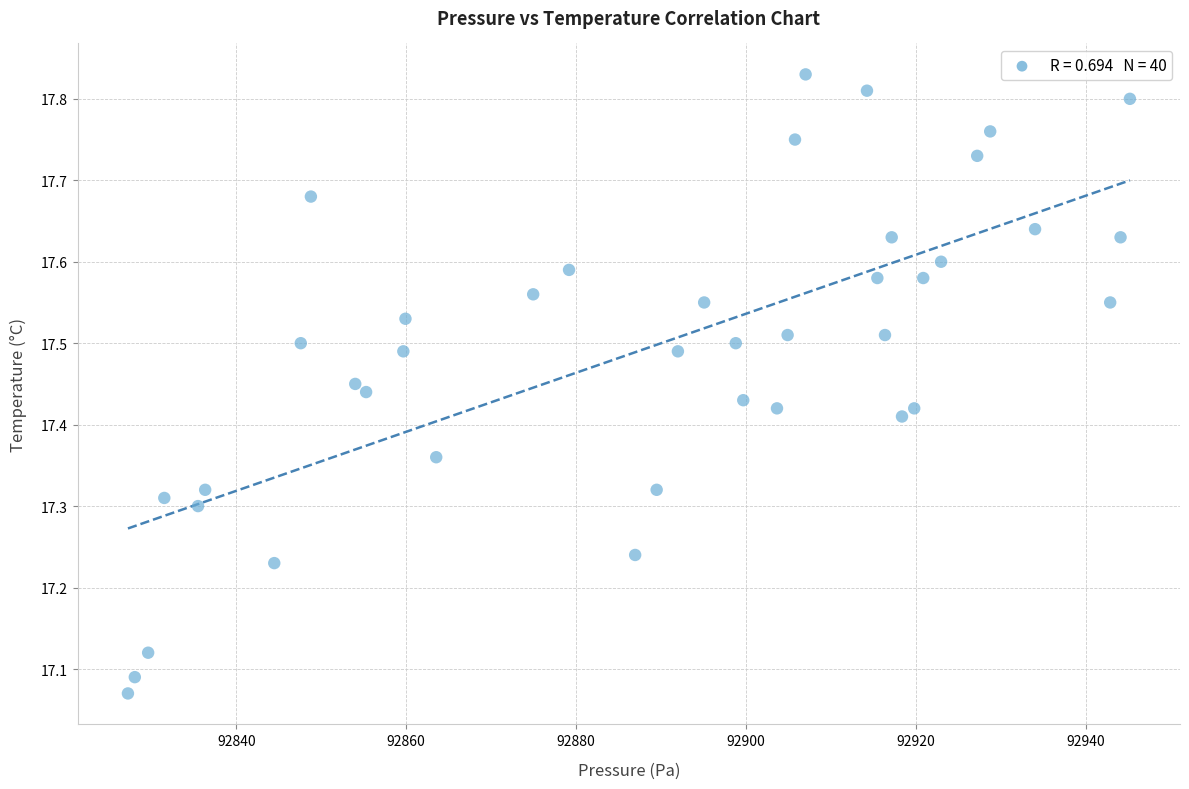

What is the range of Y values (max minus min)?

0.8